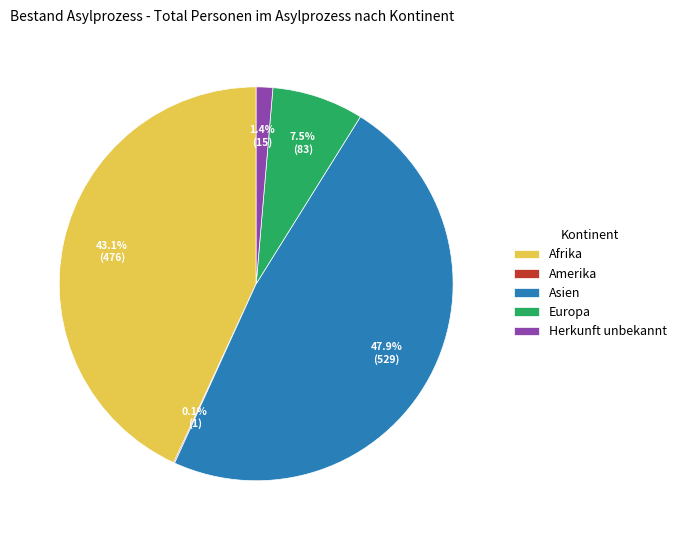

Which slice is the largest?

Asien